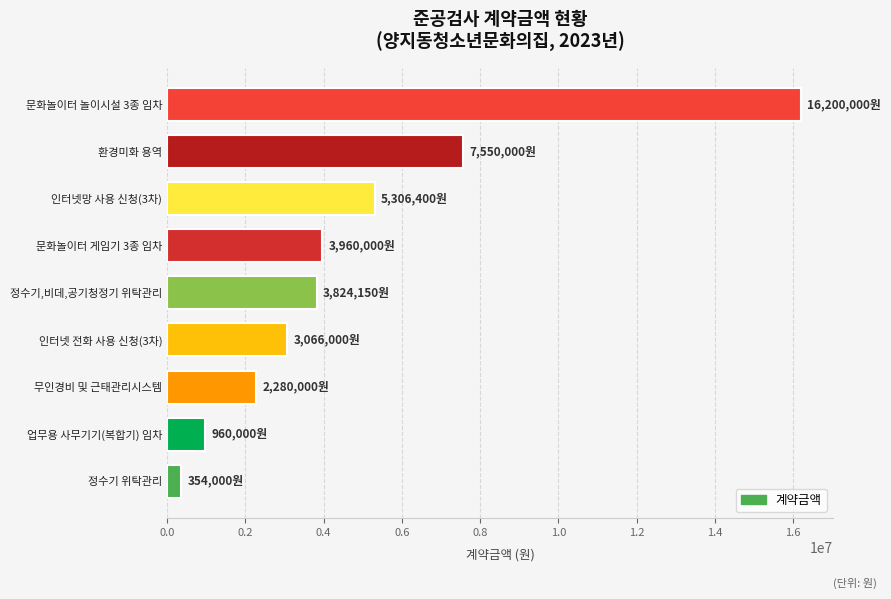

The value at 환경미화 용역 is 4962448. True or false?

False